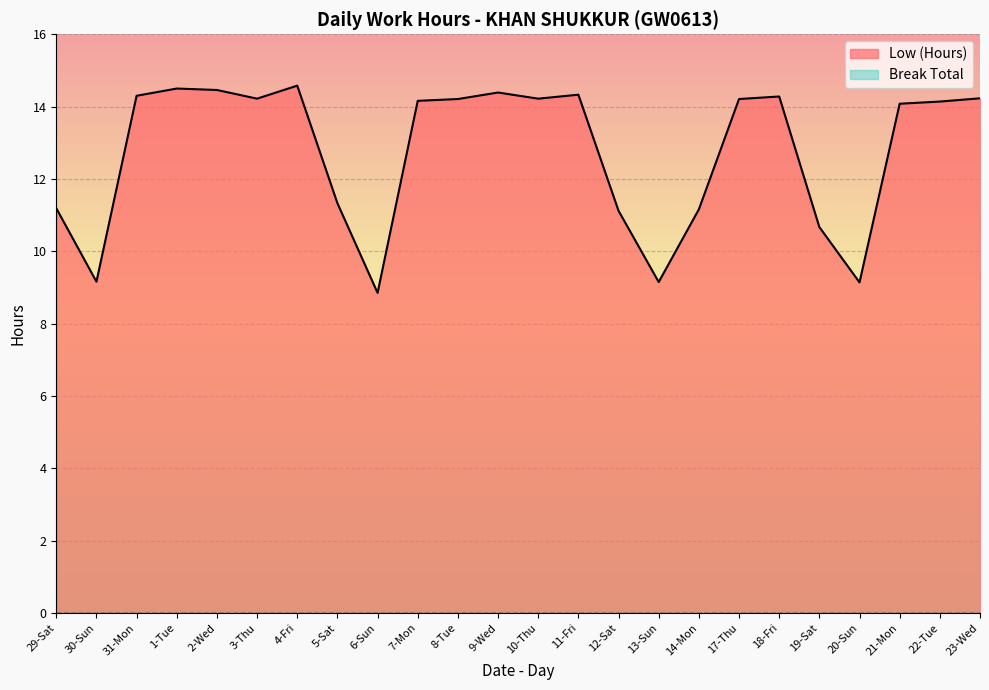

What is the label of the 16th point from the right?

6-Sun